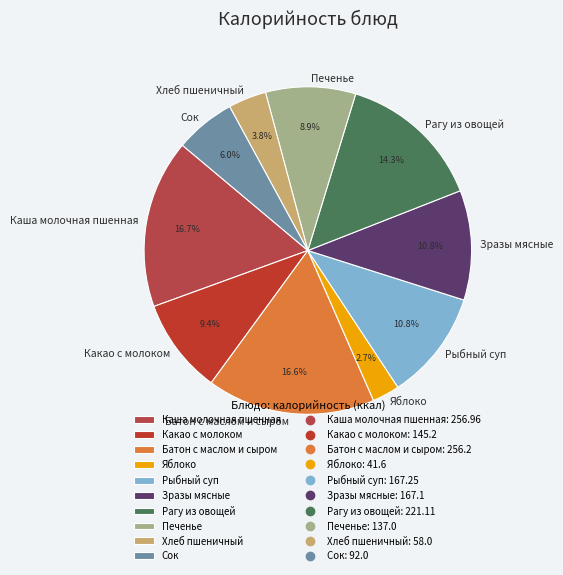

To the nearest percent, what is the difference between the Какао с молоком and Каша молочная пшенная slice percentages?

7%